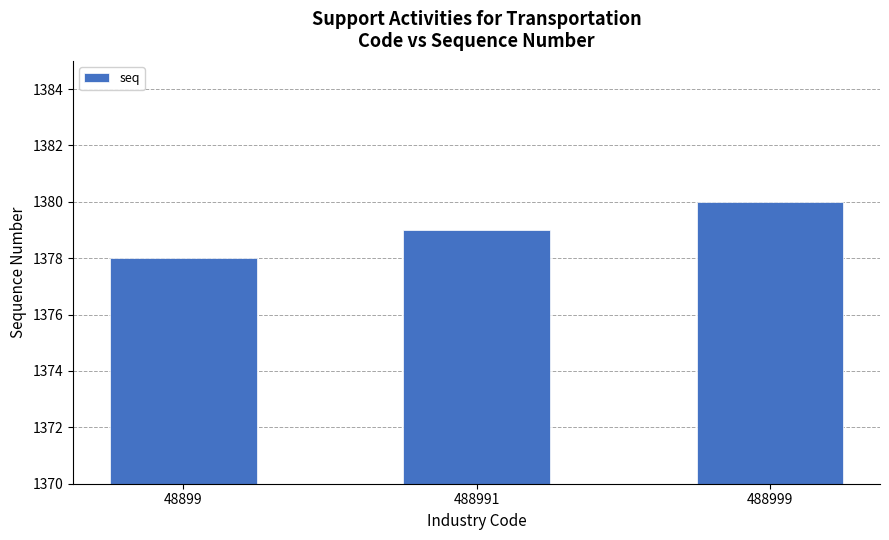

Rank the categories by value from highest to lowest.

488999, 488991, 48899